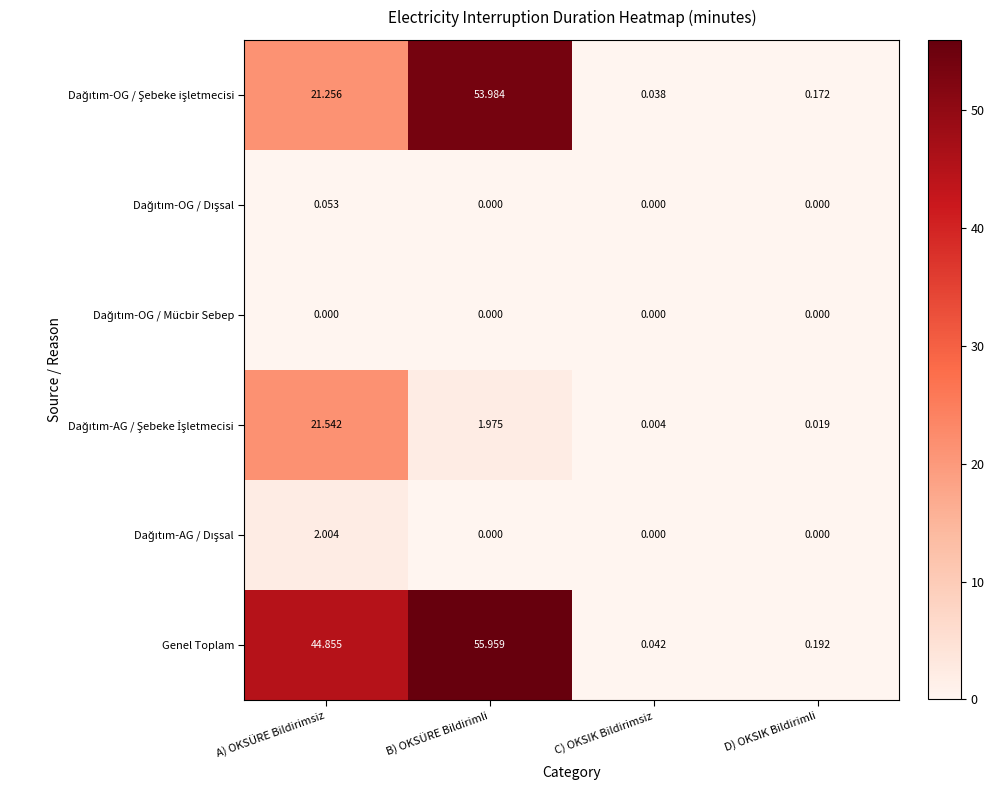

Rank the categories by Genel Toplam value from lowest to highest.

C) OKSIK Bildirimsiz, D) OKSIK Bildirimli, A) OKSÜRE Bildirimsiz, B) OKSÜRE Bildirimli